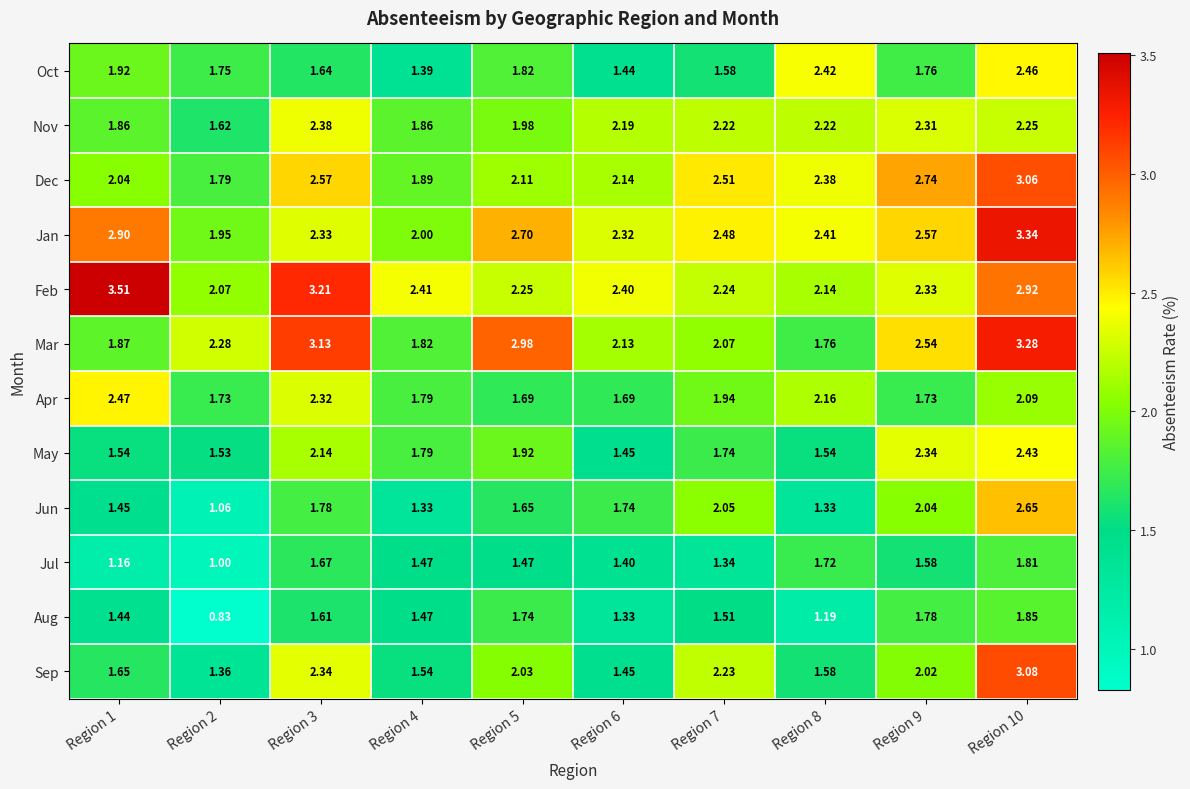

How many series are shown in this chart?

12